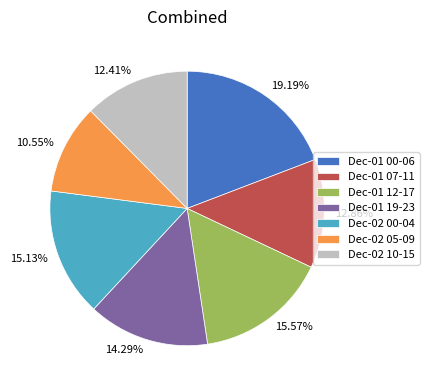

Count the number of slices in the pie.

7